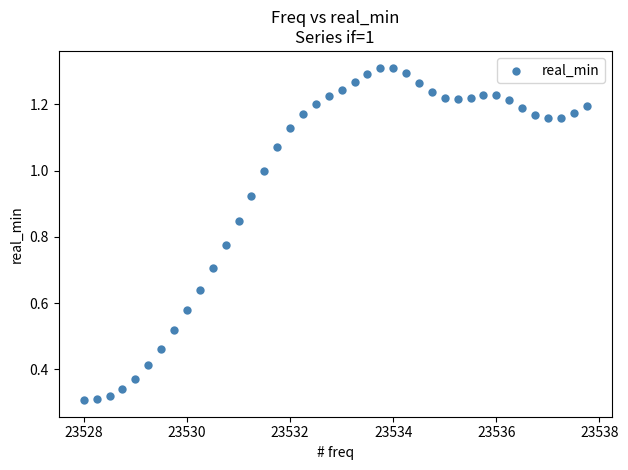

What is the range of X values (max minus min)?

9.8